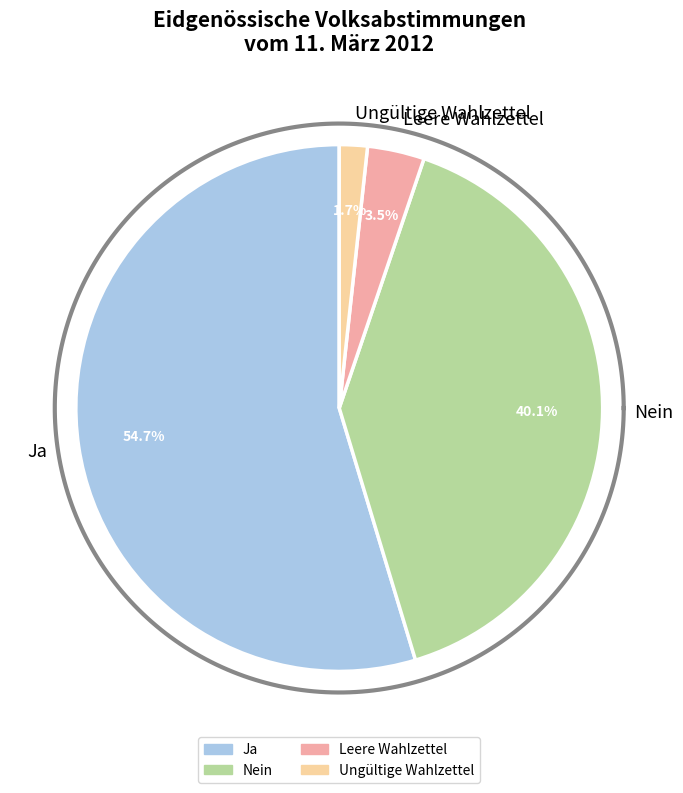

What is the total percentage of Leere Wahlzettel and Ungültige Wahlzettel?

5.2%